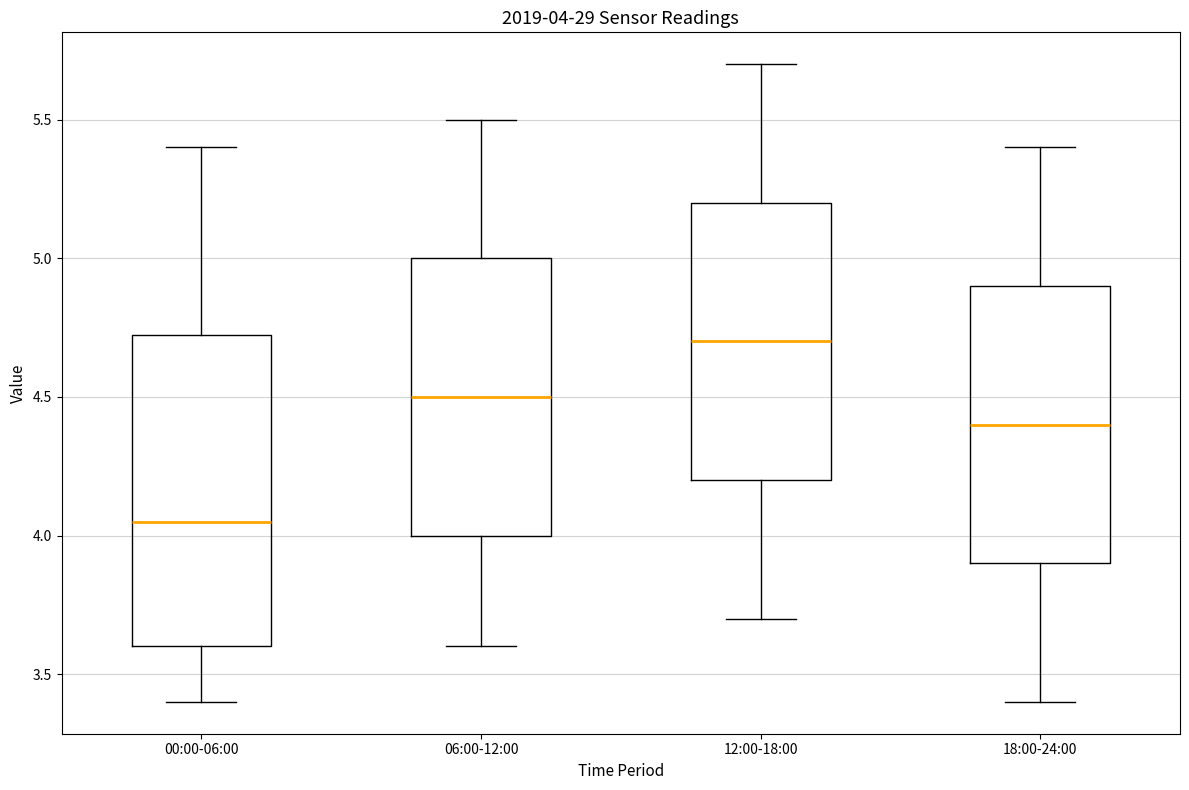

Comparing the boxes themselves (not the whiskers), which one is the tallest?

00:00-06:00